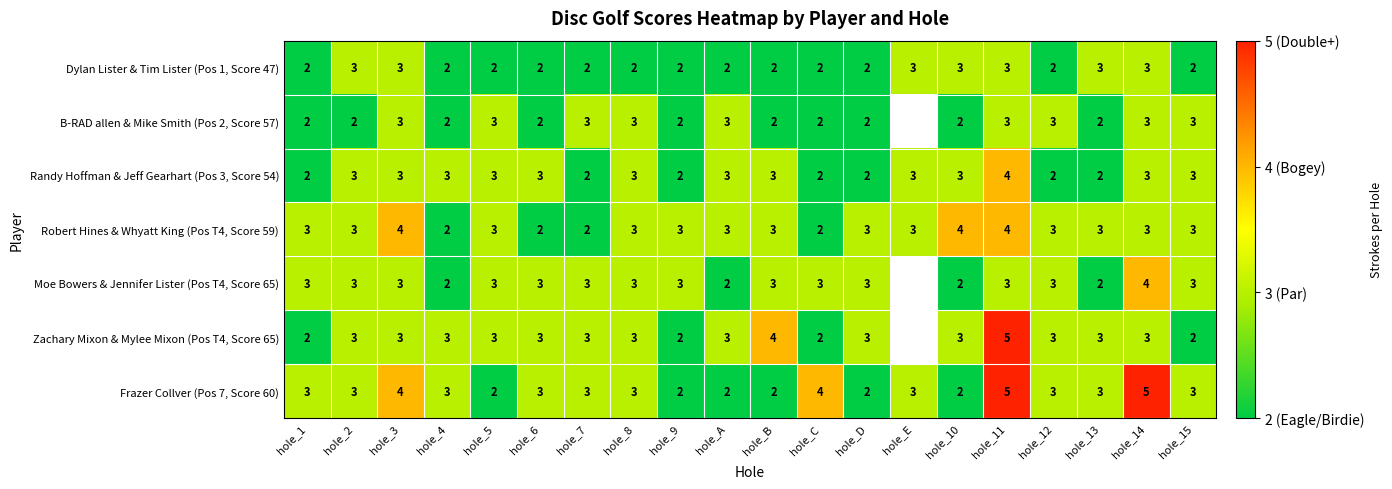

What is the average value of the Frazer Collver (Pos 7, Score 60) series?

3